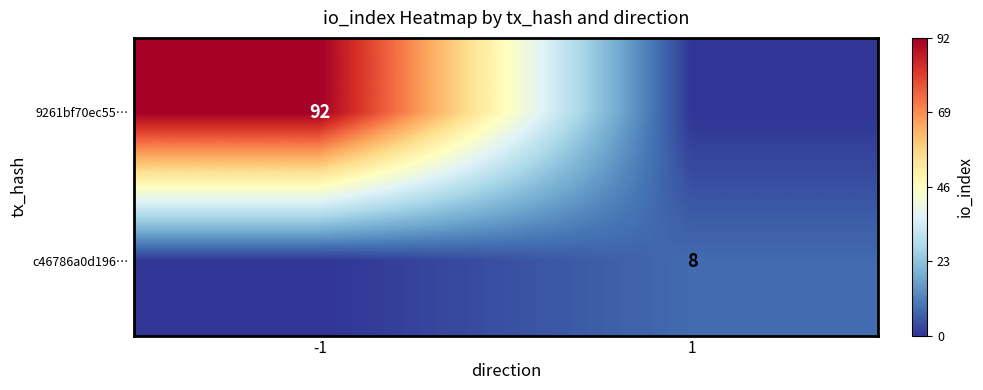

Is the value of 9261bf70ec55… at -1 greater than the value of c46786a0d196… at 1?

Yes